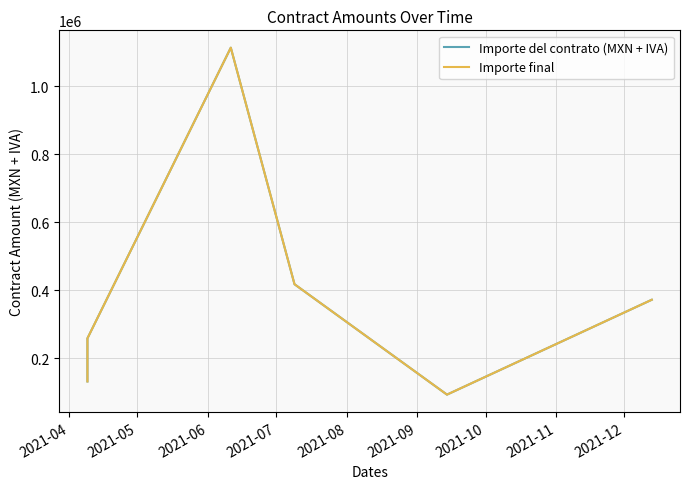

How many interior local peaks does the Importe del contrato (MXN + IVA) series have?

1